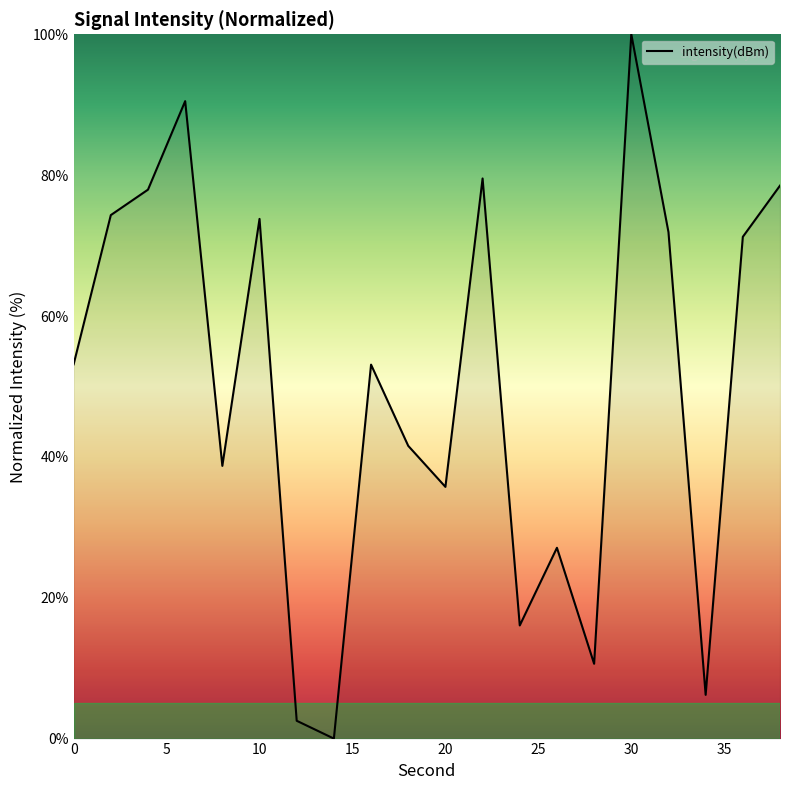

What is the greatest value displayed?

100.0